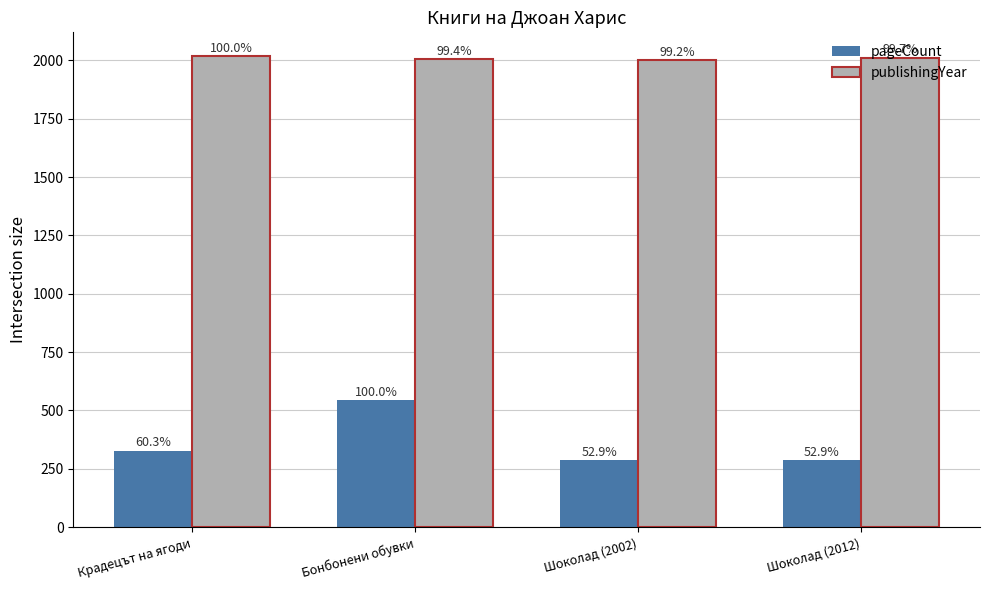

How many bars are there in total?

8